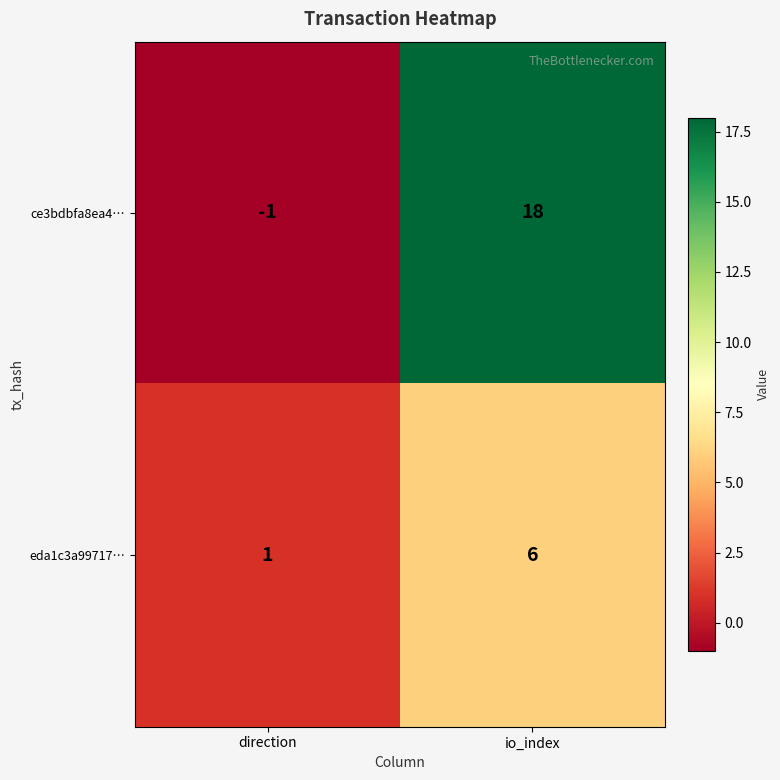

List the series in order of their peak value, lowest first.

eda1c3a99717…, ce3bdbfa8ea4…